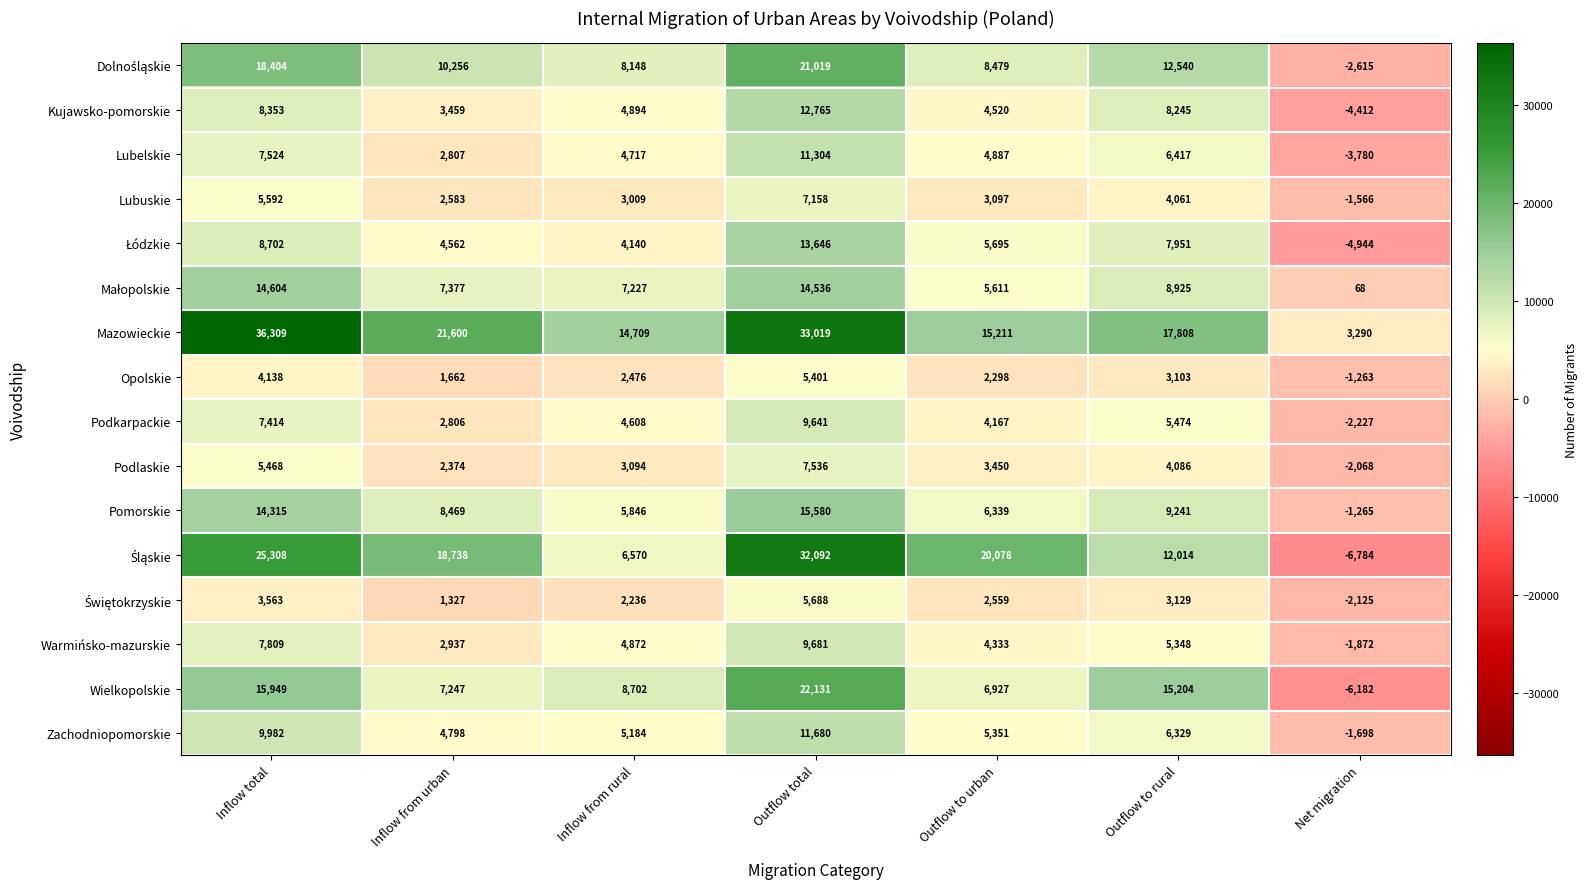

Count the Podkarpackie values in the range 2806 to 7414.

5